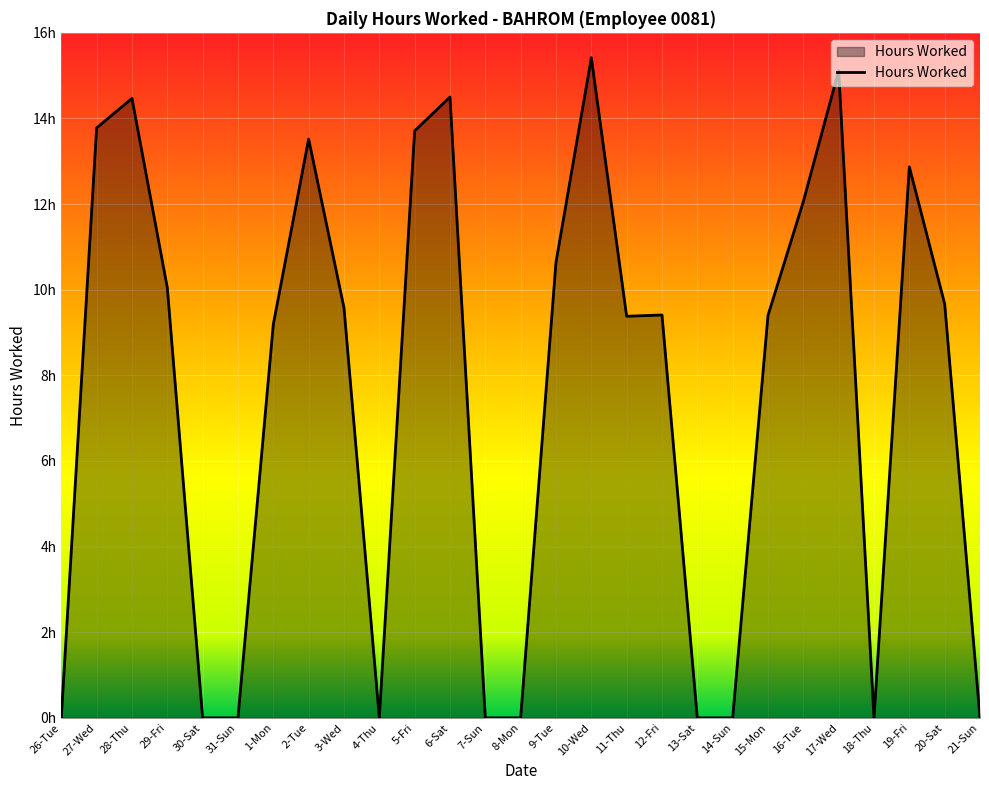

List the labels in order of value, smallest first.

26-Tue, 30-Sat, 31-Sun, 4-Thu, 7-Sun, 8-Mon, 13-Sat, 14-Sun, 18-Thu, 21-Sun, 1-Mon, 11-Thu, 15-Mon, 12-Fri, 3-Wed, 20-Sat, 29-Fri, 9-Tue, 16-Tue, 19-Fri, 2-Tue, 5-Fri, 27-Wed, 28-Thu, 6-Sat, 17-Wed, 10-Wed